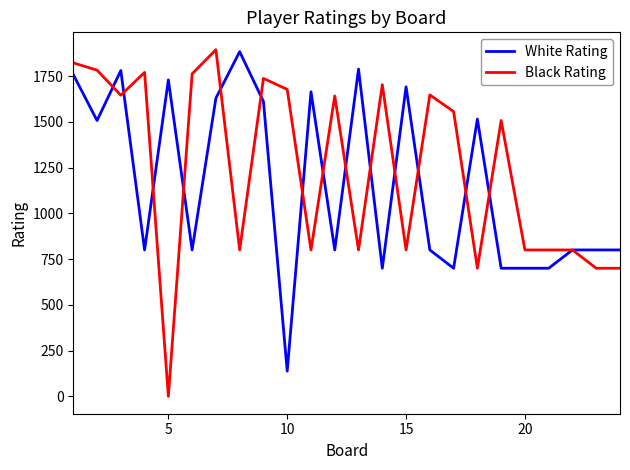

What is the minimum value for White Rating?

138